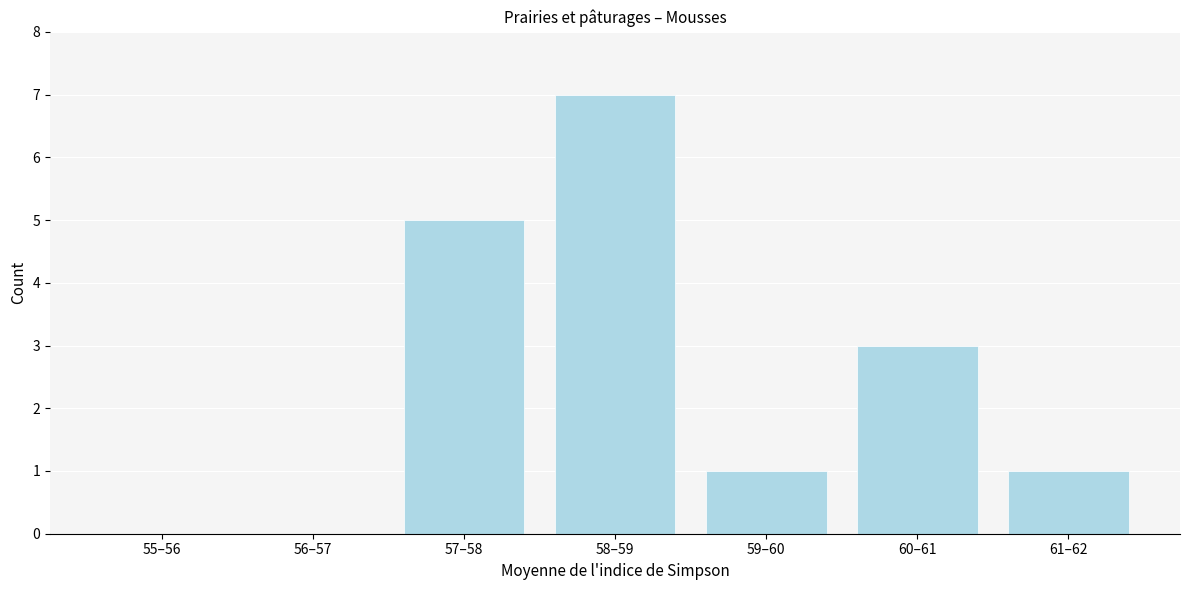

Reading left to right, what are all the values shown in this chart?

55–56=0	56–57=0	57–58=5	58–59=7	59–60=1	60–61=3	61–62=1